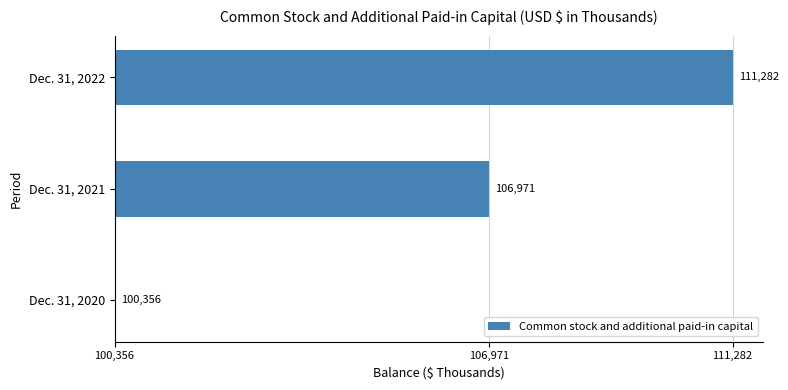

Rank the categories by value from lowest to highest.

Dec. 31, 2020, Dec. 31, 2021, Dec. 31, 2022